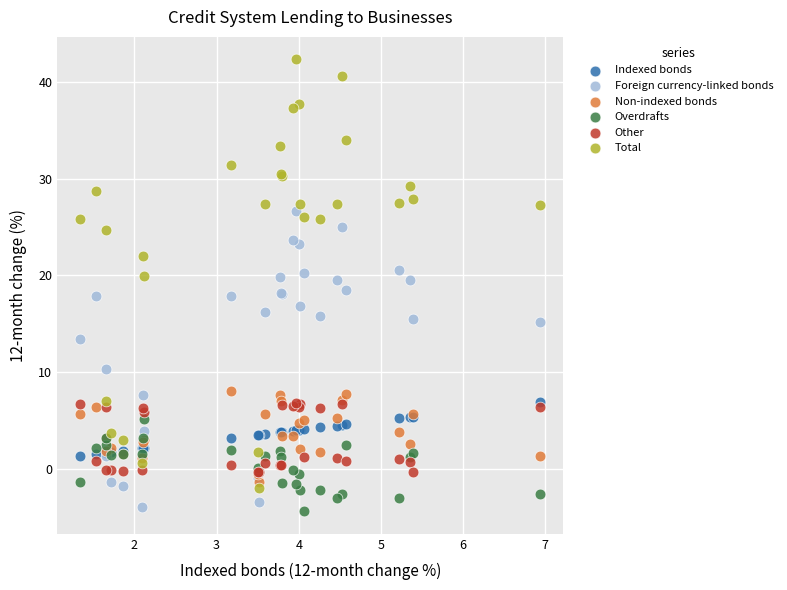

In the Foreign currency-linked bonds series, what Y value is closest to 11?

10.3